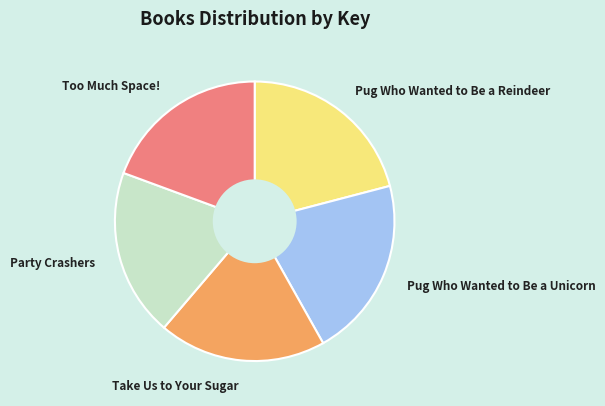

Approximately how many times larger is the value at Pug Who Wanted to Be a Reindeer compared to Take Us to Your Sugar?

1.1